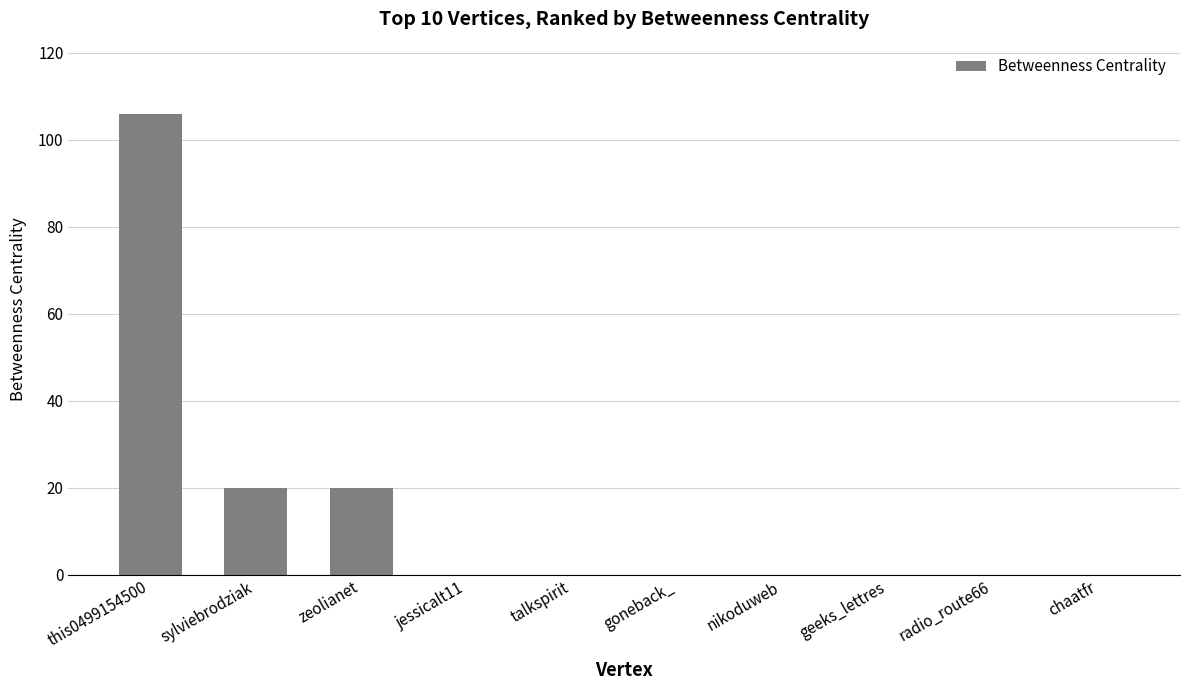

Reading left to right, extract all data points from this chart.

this0499154500=106	sylviebrodziak=20	zeolianet=20	jessicalt11=0	talkspirit=0	goneback_=0	nikoduweb=0	geeks_lettres=0	radio_route66=0	chaatfr=0